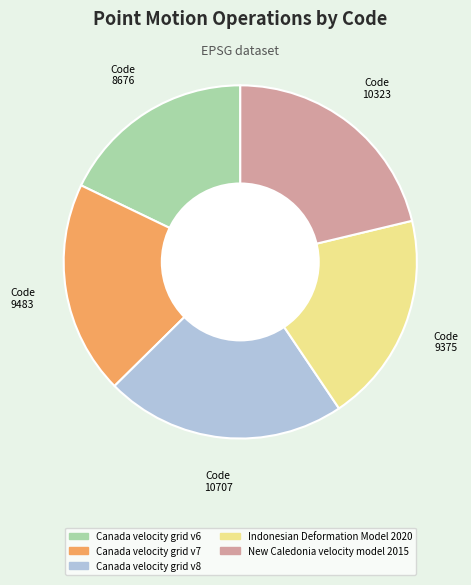

Do Canada velocity grid v7 and New Caledonia velocity model 2015 together represent more than half of the pie?

No